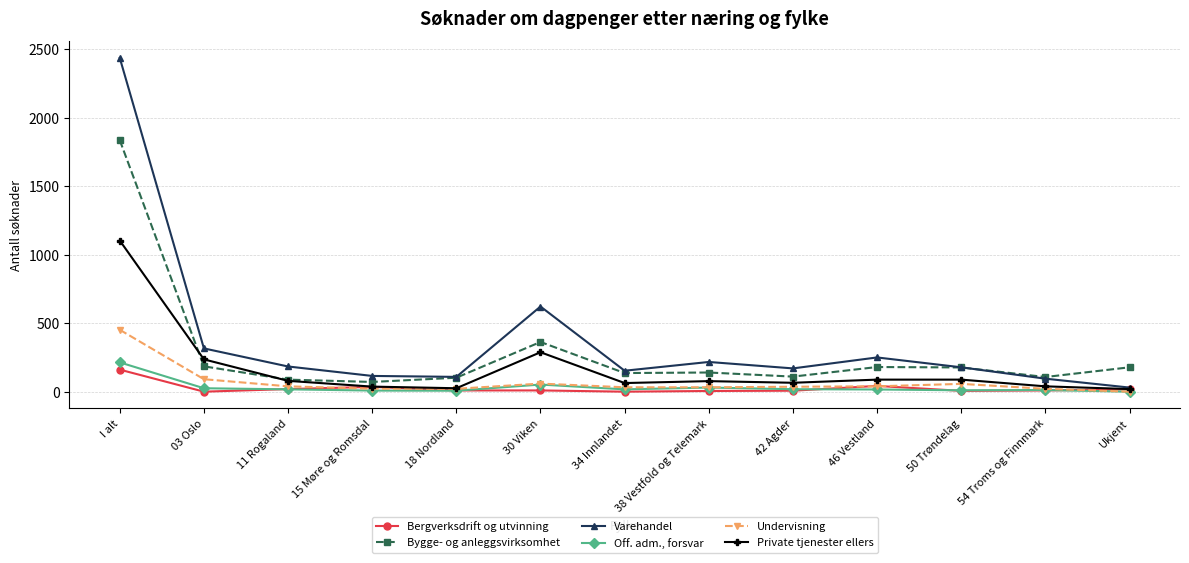

How many lines are shown in the chart?

6